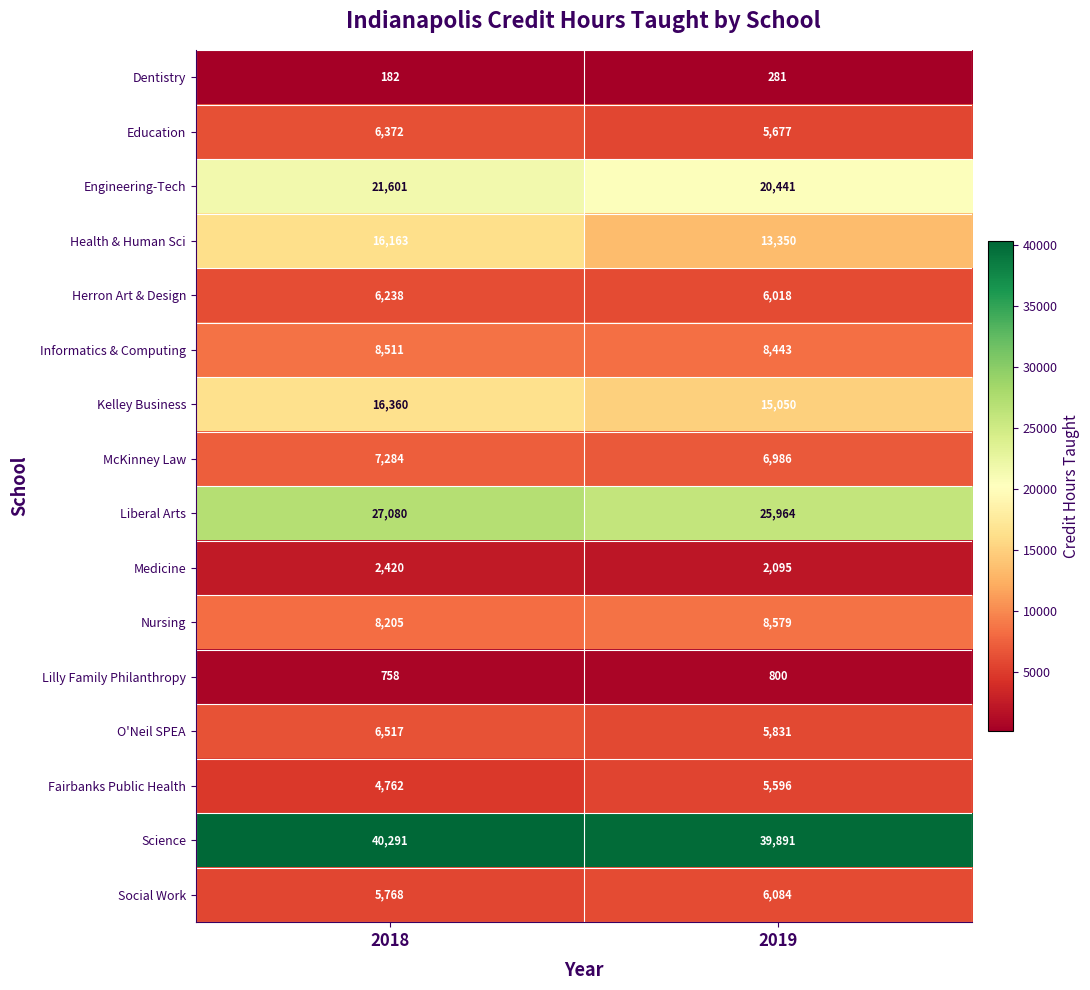

What is the difference between the maximum and minimum values in the Liberal Arts series?

1116